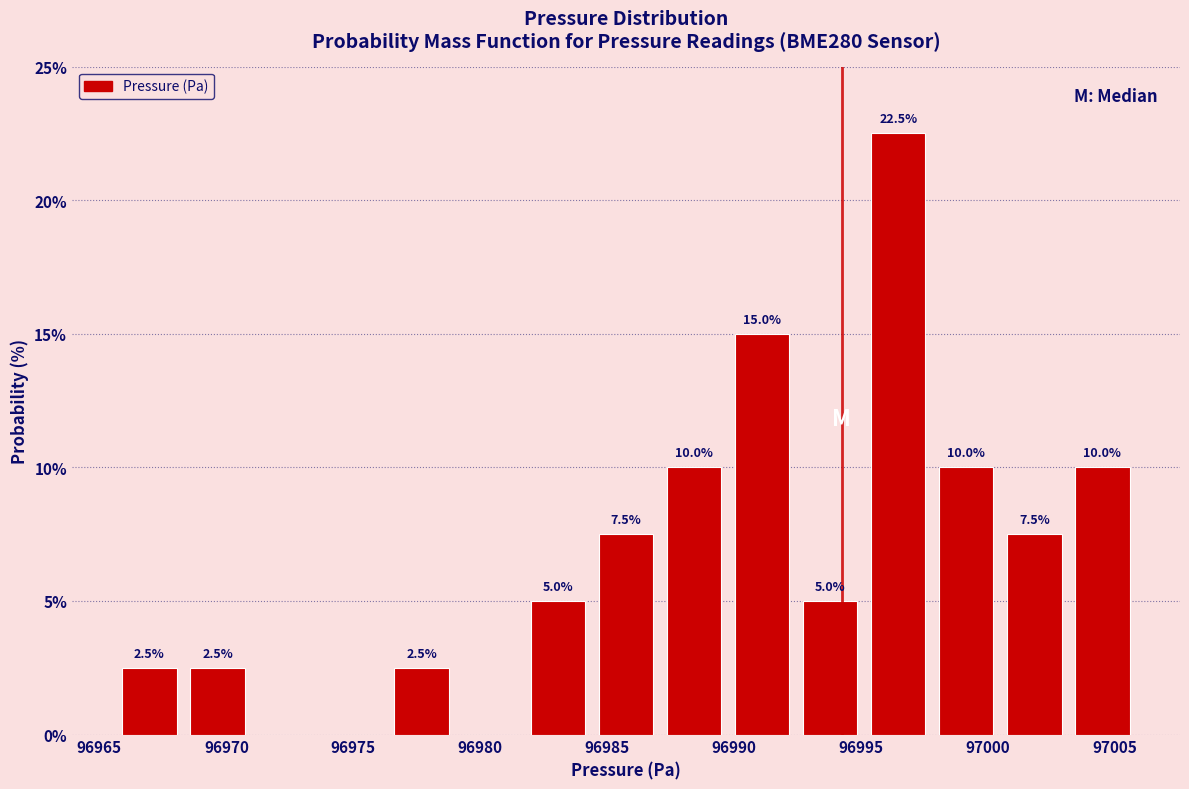

Over which range of the x-axis is the bar tallest?

96995.0 to 96998.0